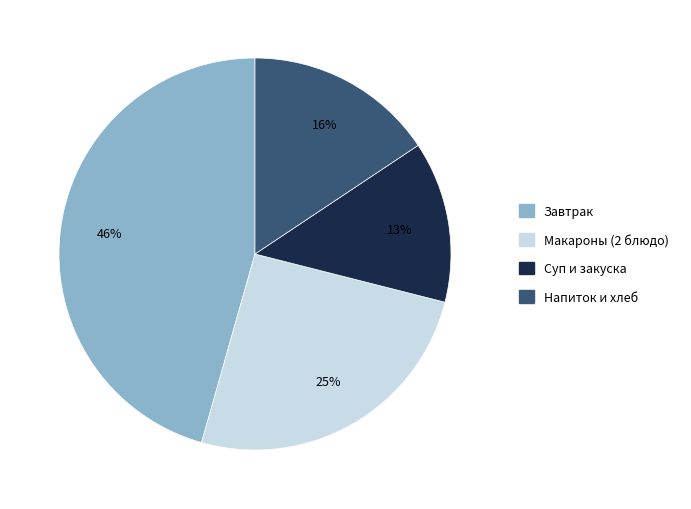

To the nearest percent, what is the average slice percentage?

25%